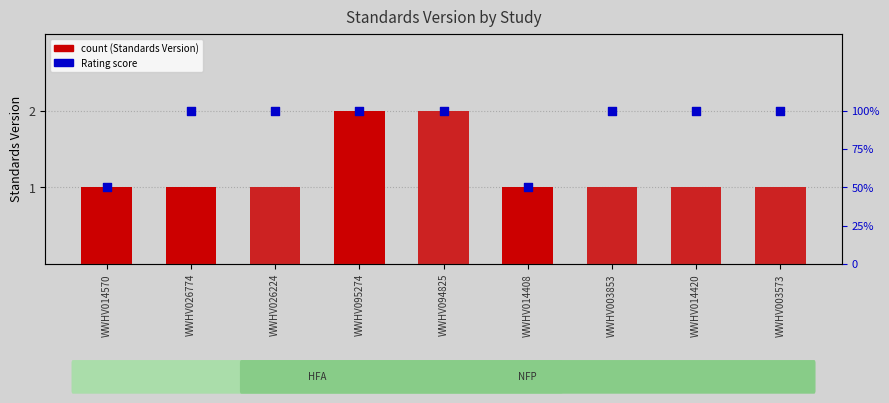

What are all the series names shown in the legend?

Standards Version, Rating score